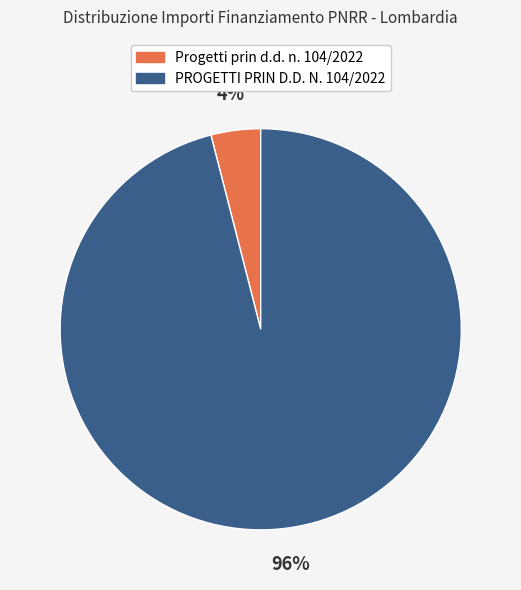

To the nearest percent, what portion does PROGETTI PRIN D.D. N. 104/2022 represent?

96%